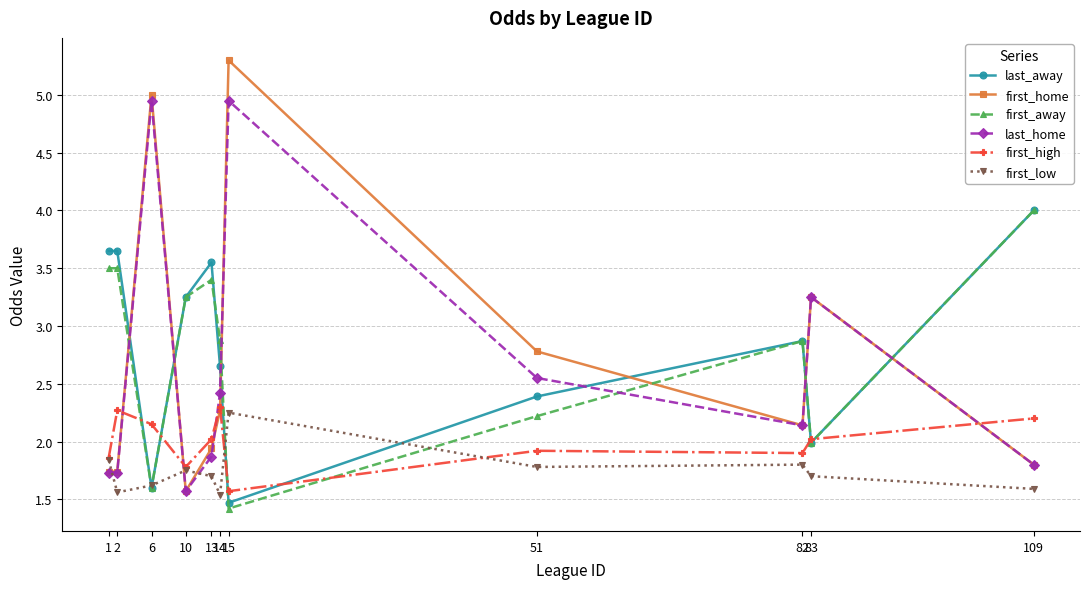

What is the maximum value shown in the chart?

5.3